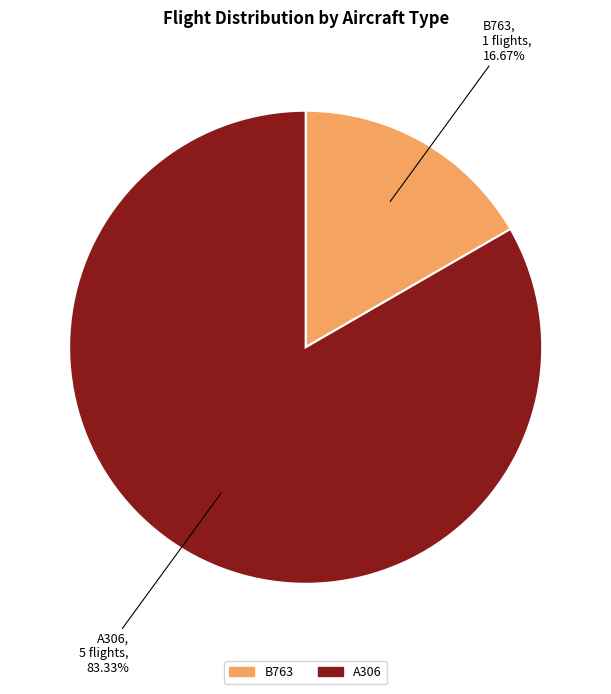

Is A306 the majority of the pie?

Yes